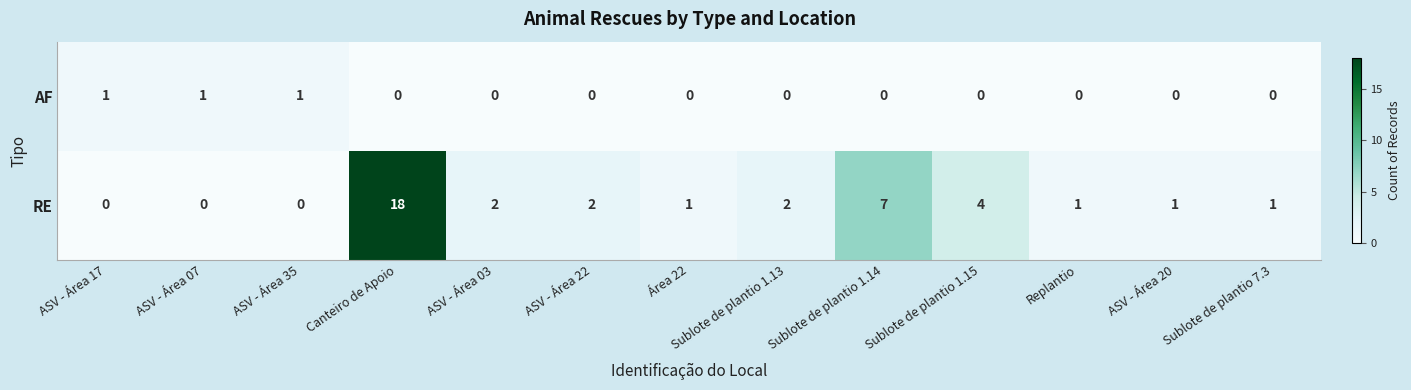

Where does the RE series first go above 1?

Canteiro de Apoio